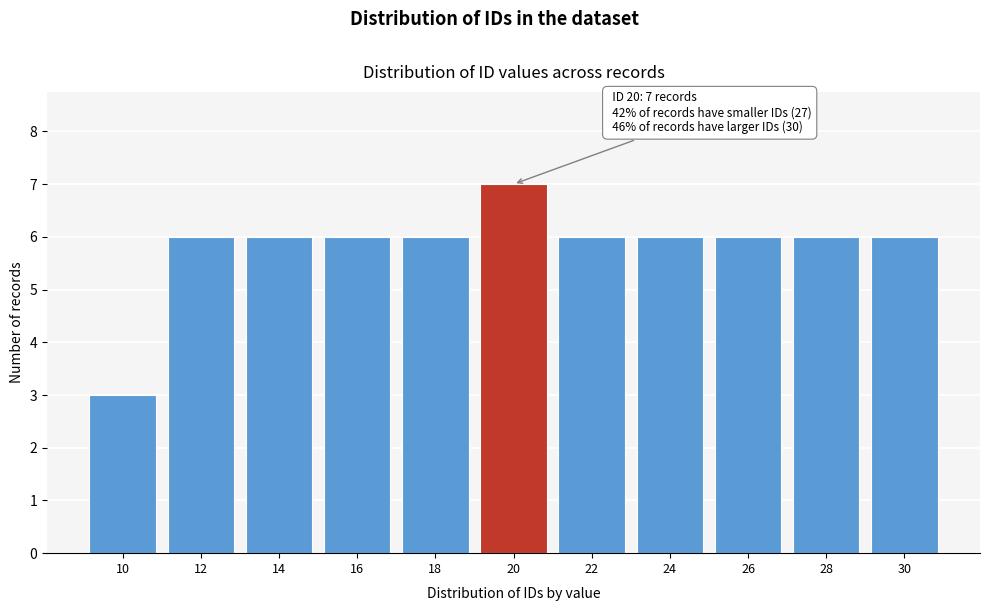

Reading left to right, list all the values displayed in this chart.

10=3	12=6	14=6	16=6	18=6	20=7	22=6	24=6	26=6	28=6	30=6